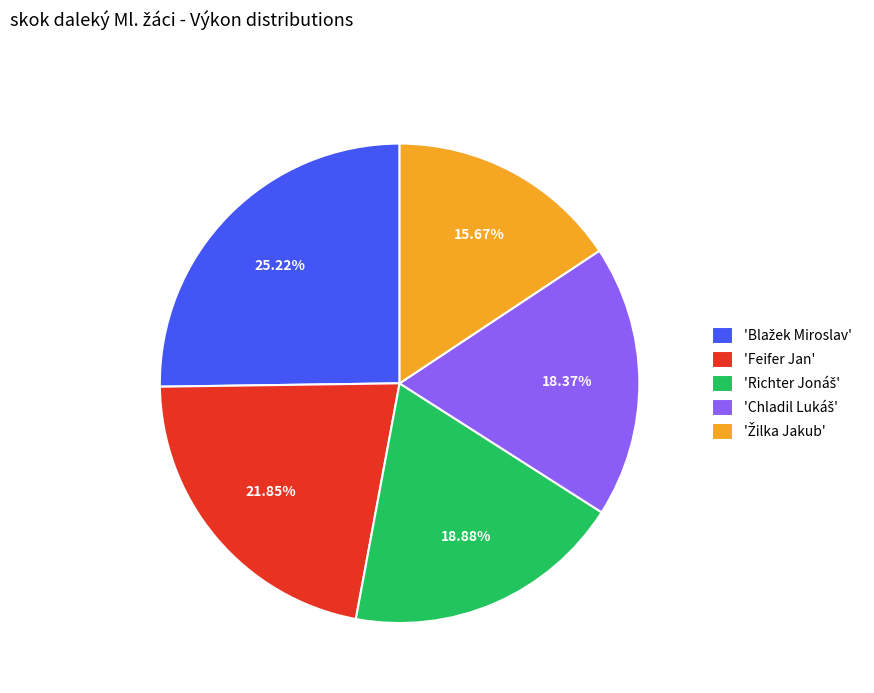

How many slices are in this pie chart?

5